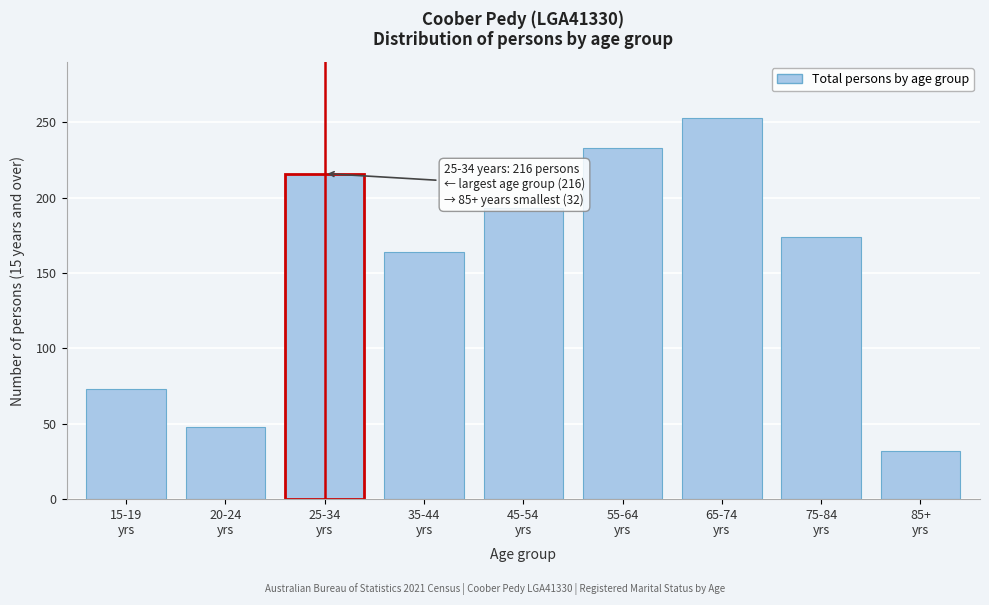

Reading left to right, what are all the values shown in this chart?

73	48	216	164	193	233	253	174	32